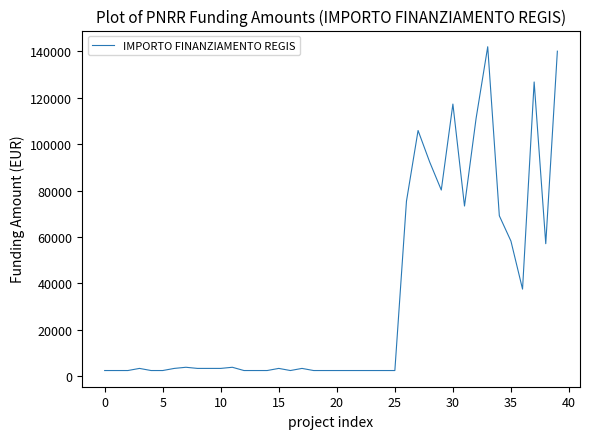

What is the difference between the maximum and minimum values?

139506.3